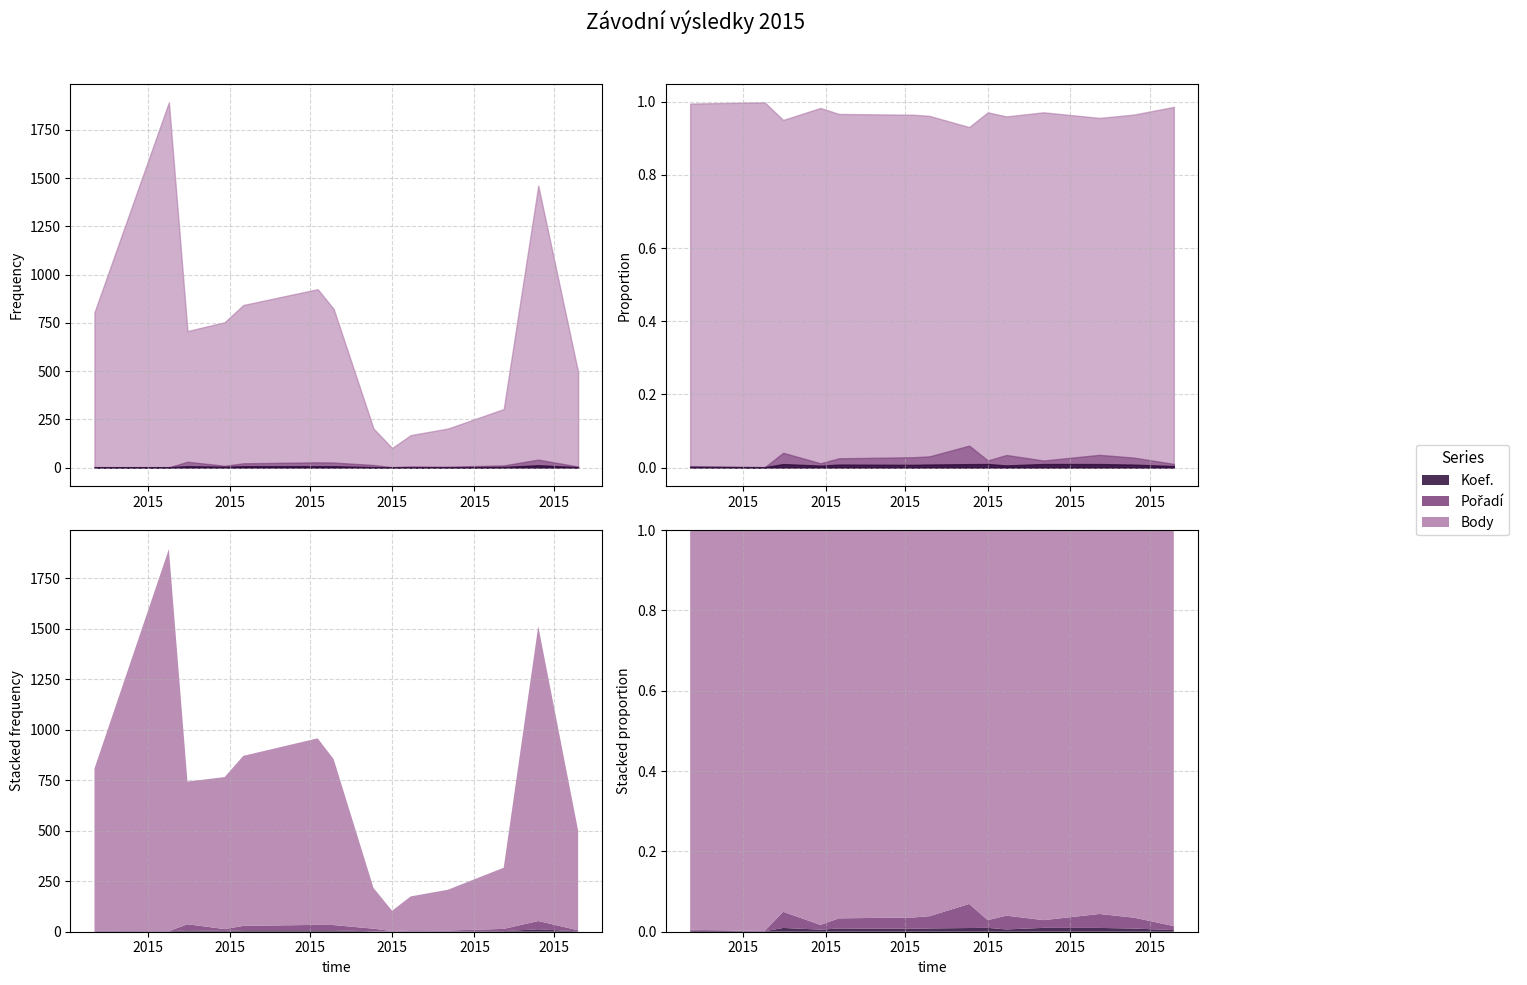

What is the difference between the maximum and minimum values in the Koef. series?

11